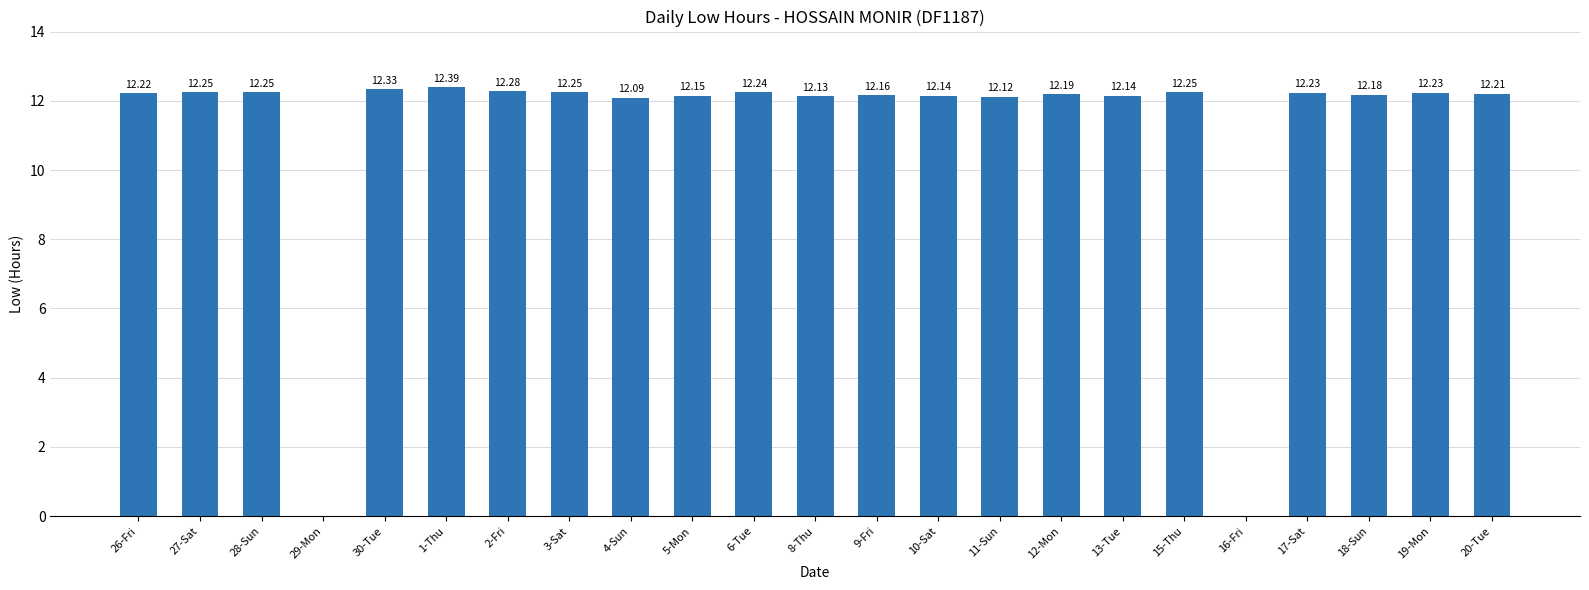

Between 26-Fri and 4-Sun, which is larger?

26-Fri